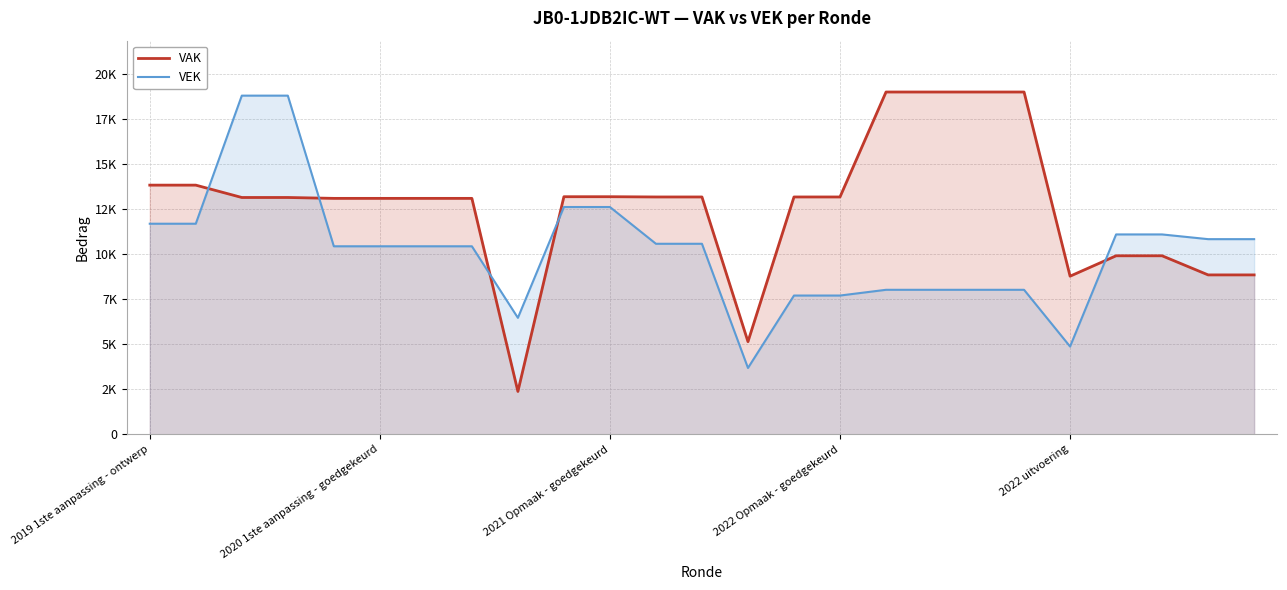

Which has a higher value, 6 or 2020 1ste aanpassing - goedgekeurd?

2020 1ste aanpassing - goedgekeurd